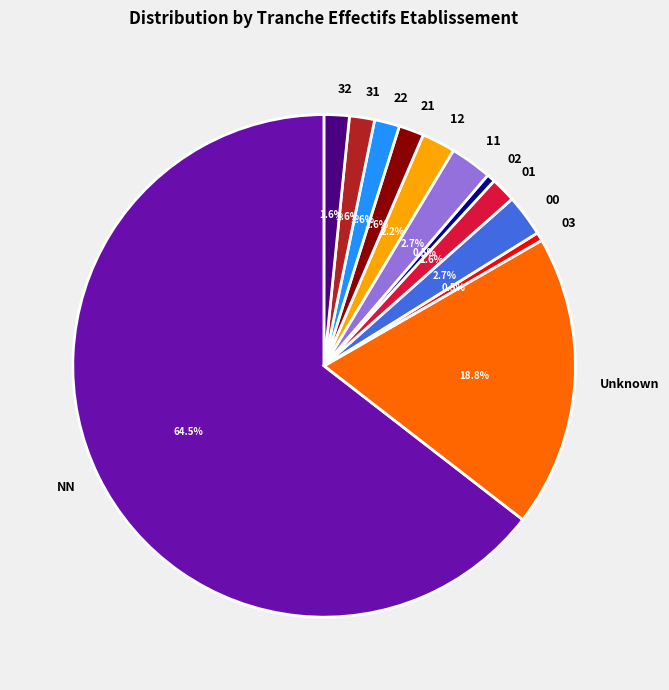

Which category has the biggest portion of the pie?

NN